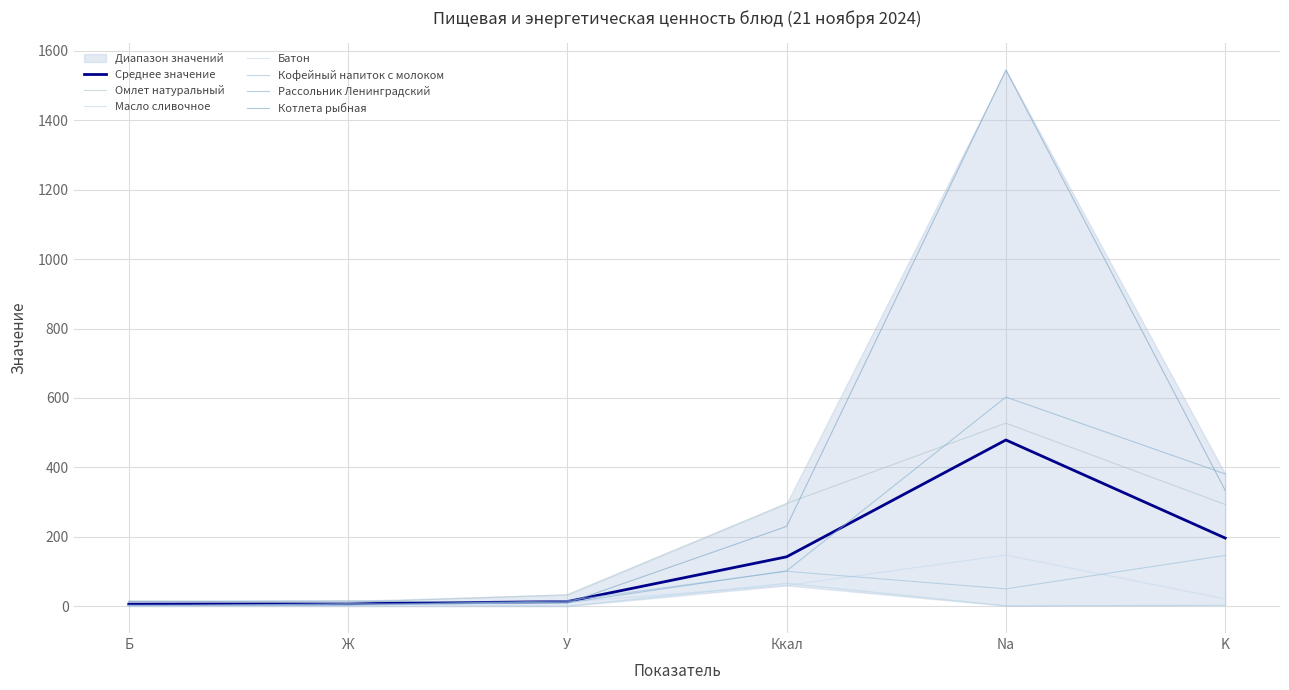

Which series has the largest total across all categories?

Котлета рыбная